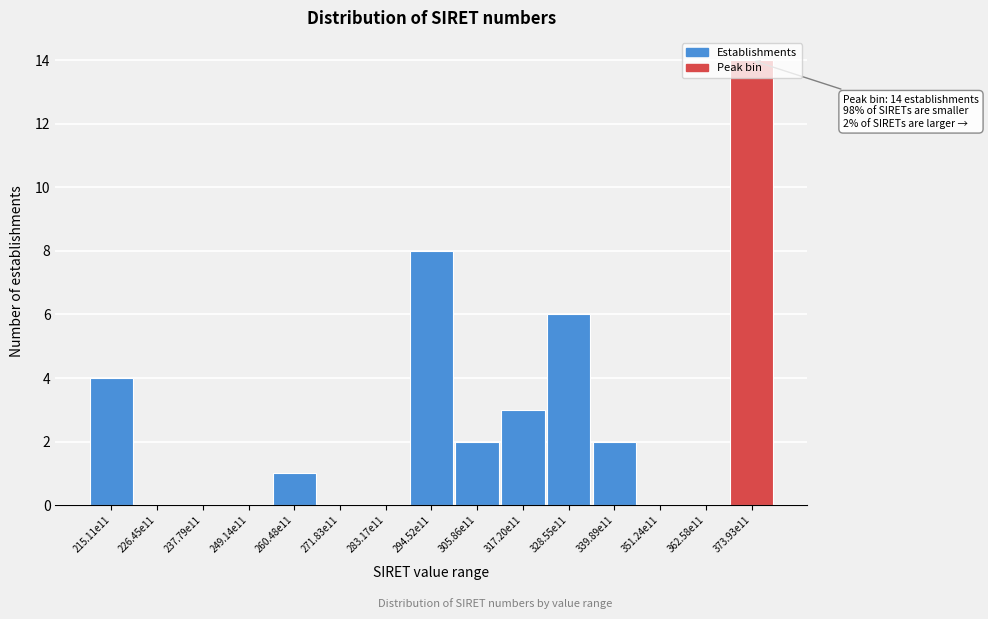

True or false: the data shows 4 at 215.11e11.

True